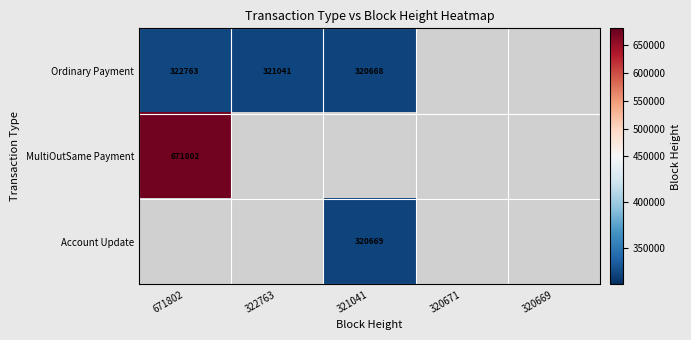

The Account Update series shows 72118.0 at 321041. True or false?

False